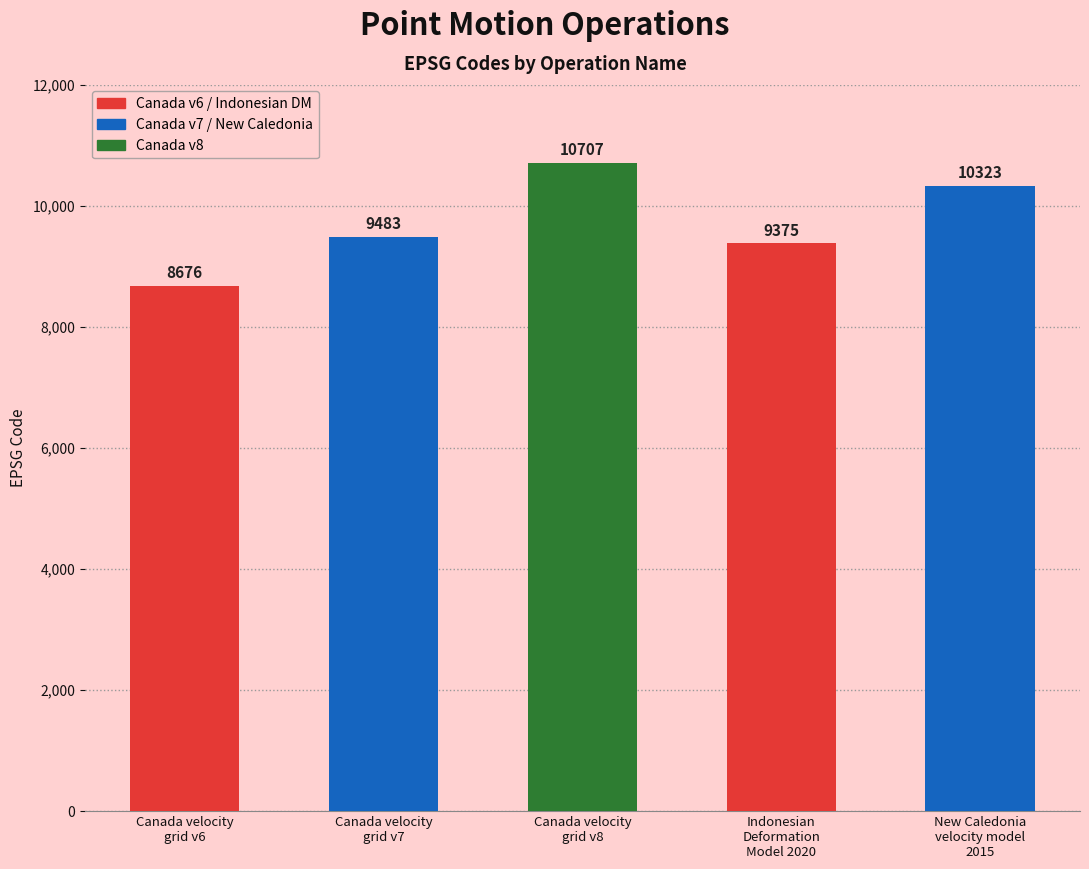

List the labels in order of value, largest first.

Canada velocity
grid v8, New Caledonia
velocity model
2015, Canada velocity
grid v7, Indonesian
Deformation
Model 2020, Canada velocity
grid v6